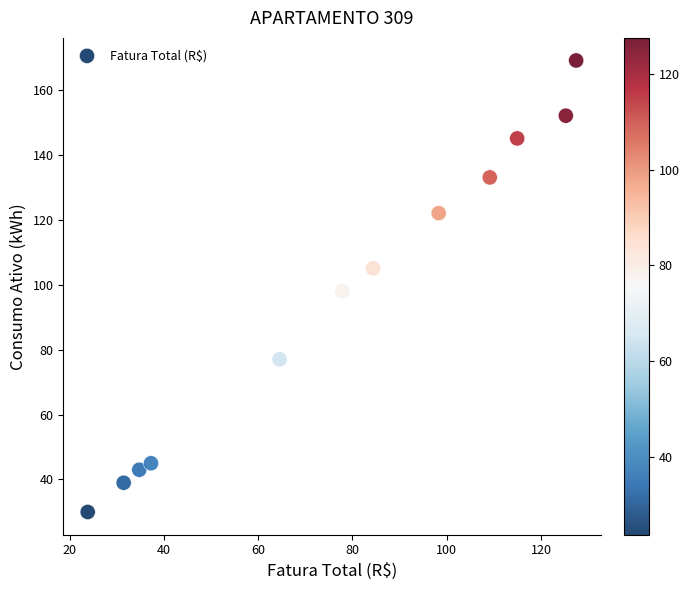

What is the range of Y values (max minus min)?

139